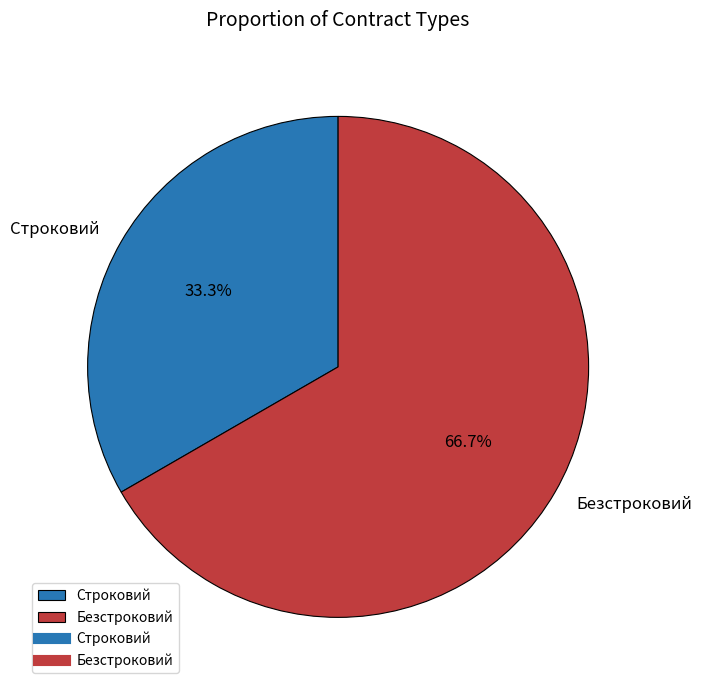

To the nearest percent, what portion does Строковий represent?

33%